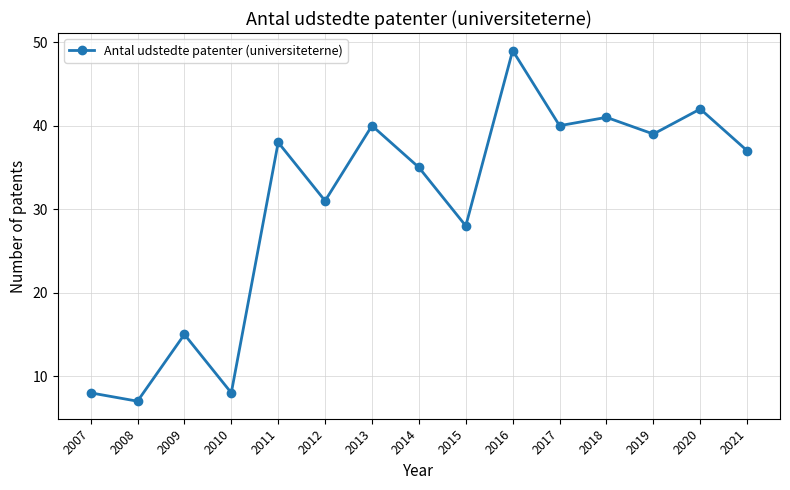

How many interior local peaks (higher than both neighbors) does the data have?

6